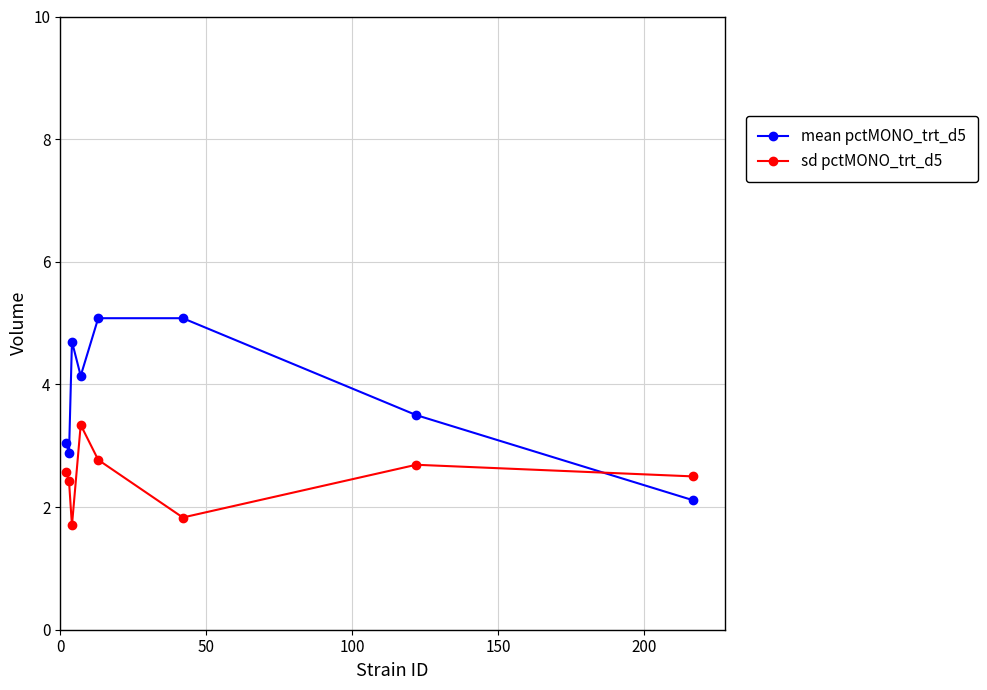

Which series has the widest spread of values?

mean pctMONO_trt_d5